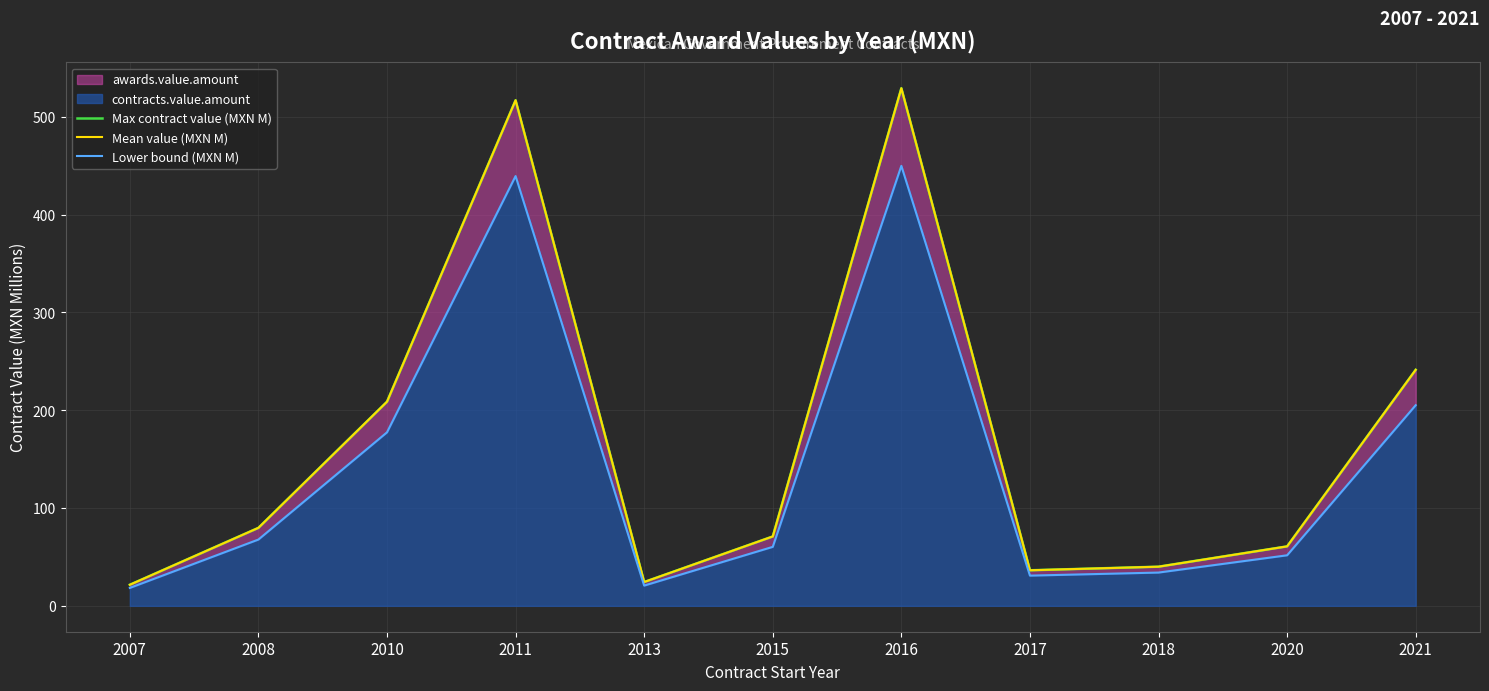

The value of Max contract value (MXN M) at 2010 is 337.1. True or false?

False